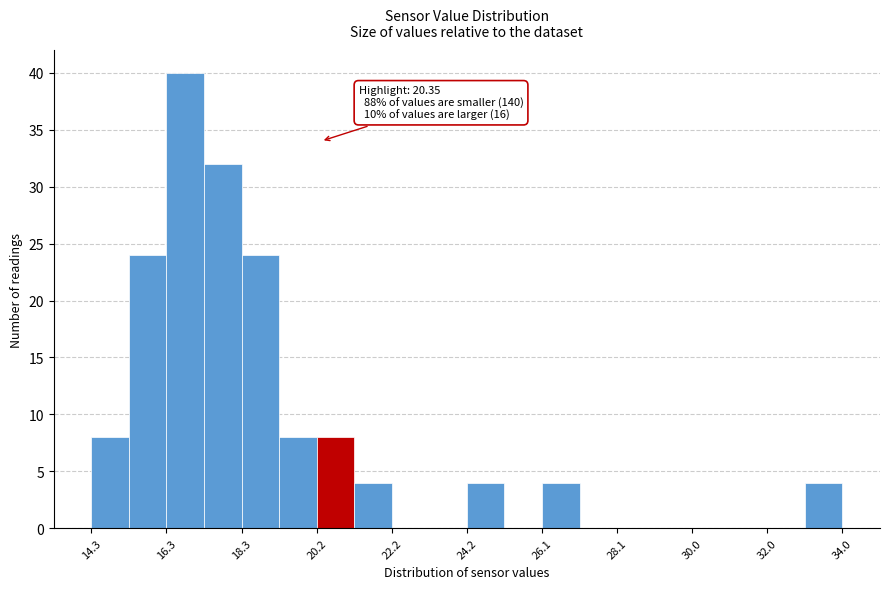

Over which range of the x-axis is the bar tallest?

16.4 to 17.2